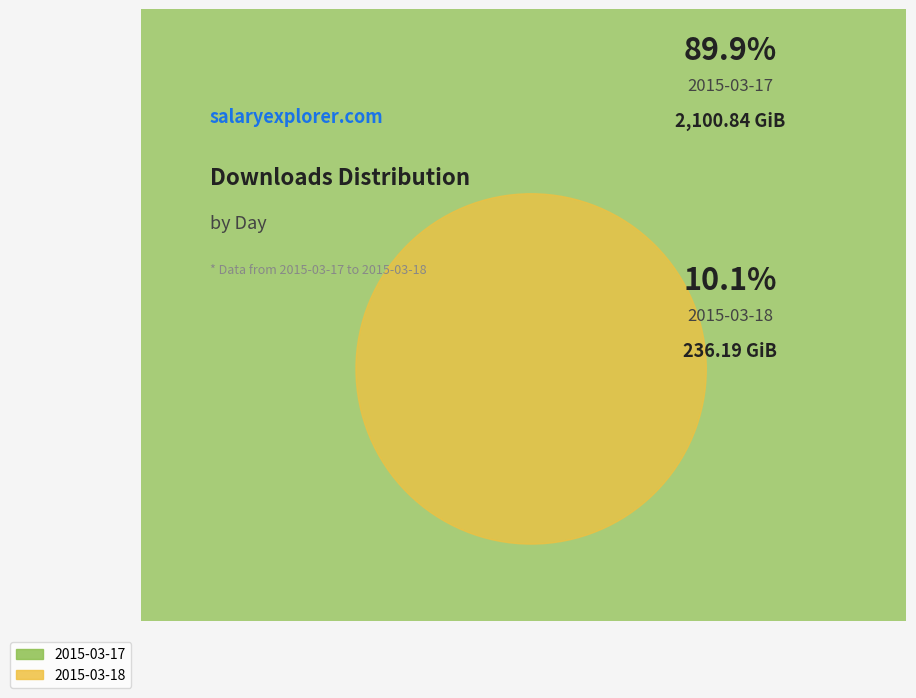

Is 2015-03-18 the majority of the pie?

No